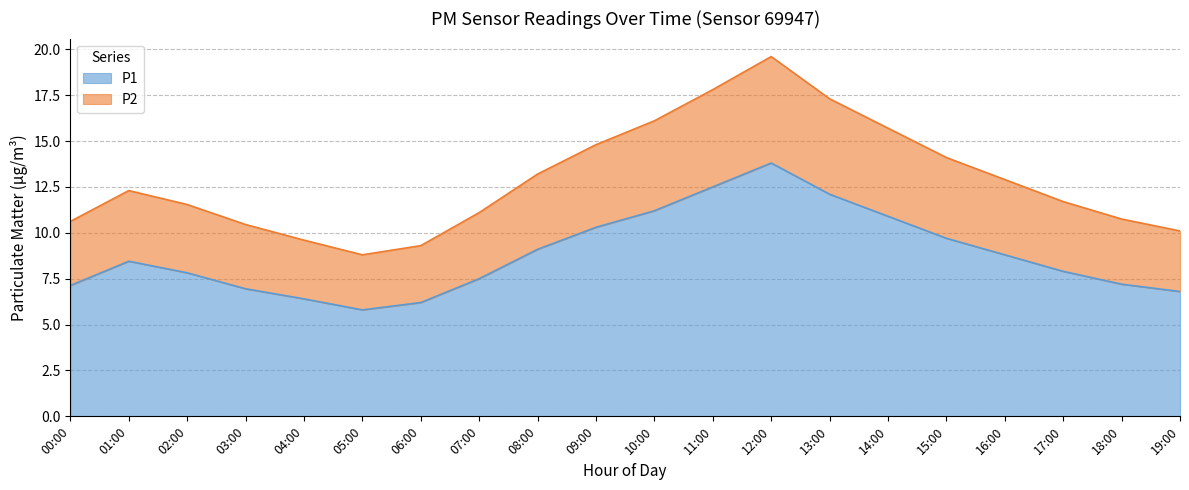

What is the difference between the highest and lowest values at 04:00?

3.2